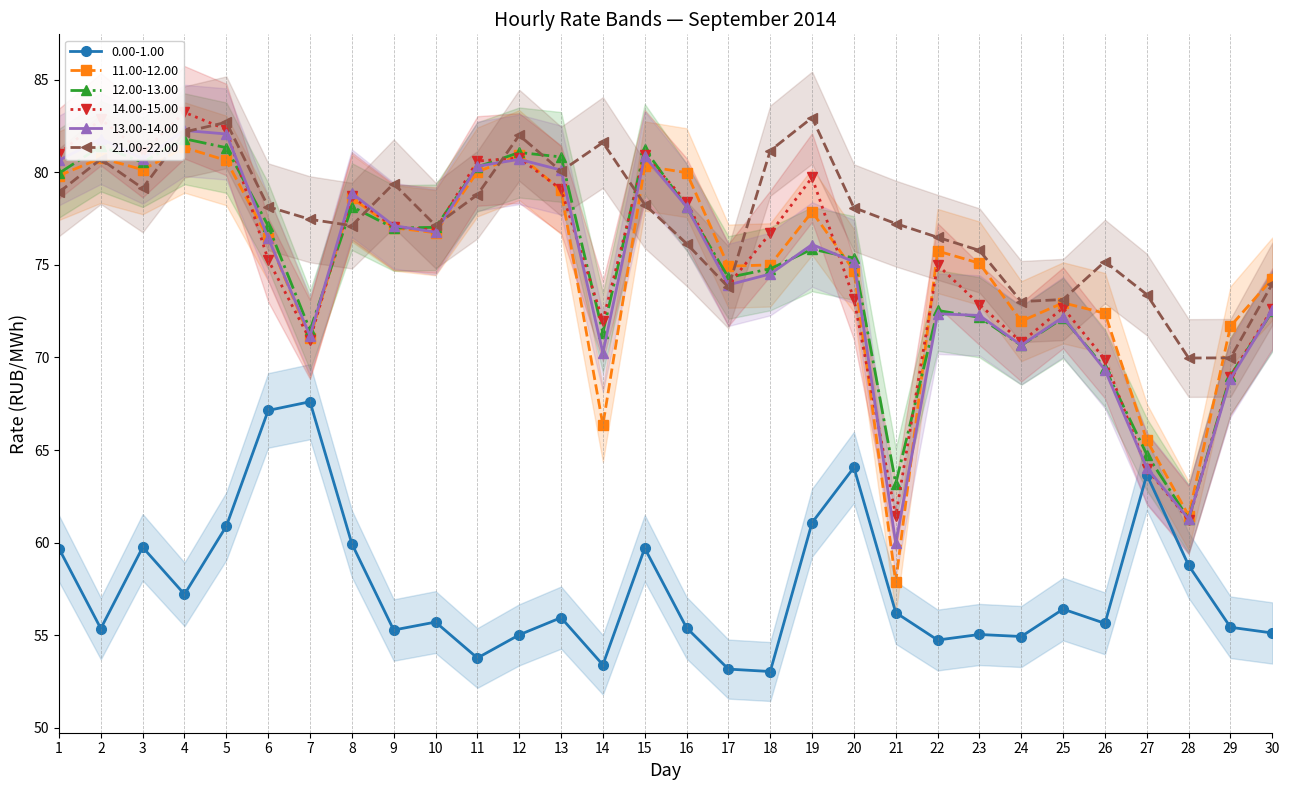

Reading right to left, extract all data points from this chart.

0.00-1.00: 55.1	55.4	58.8	63.7	55.6	56.4	54.9	55.0	54.7	56.2	64.1	61.1	53.0	53.2	55.4	59.7	53.4	56.0	55.0	53.8	55.7	55.3	59.9	67.6	67.1	60.9	57.2	59.8	55.4	59.7
11.00-12.00: 74.2	71.7	61.5	65.5	72.4	73.0	72.0	75.1	75.8	57.9	74.7	77.9	75.0	74.9	80.0	80.3	66.3	79.0	80.9	80.0	76.7	77.0	78.6	71.1	76.4	80.6	81.3	80.1	80.8	79.8
12.00-13.00: 72.5	69.0	61.3	64.8	69.4	72.1	70.7	72.2	72.5	63.2	75.4	75.8	74.8	74.3	78.1	81.2	71.3	80.8	81.1	80.3	77.0	77.0	78.2	71.5	77.1	81.3	81.8	80.5	81.4	80.0
14.00-15.00: 72.6	69.0	61.2	64.0	69.9	72.7	70.8	72.9	75.0	61.4	73.2	79.7	76.7	73.9	78.4	80.9	72.0	79.1	80.8	80.6	76.9	77.0	78.7	71.0	75.3	82.3	83.2	81.1	82.9	81.0
13.00-14.00: 72.5	68.8	61.3	64.0	69.3	72.2	70.7	72.3	72.4	60.0	75.2	76.1	74.5	73.9	78.1	80.9	70.2	80.1	80.7	80.3	76.8	77.1	78.9	71.2	76.5	82.1	82.3	80.7	81.8	80.6
21.00-22.00: 74.0	70.0	70.0	73.4	75.2	73.1	73.0	75.8	76.5	77.2	78.1	83.0	81.2	73.8	76.2	78.3	81.6	80.1	82.0	78.8	77.1	79.4	77.1	77.5	78.1	82.7	82.2	79.1	80.7	78.9